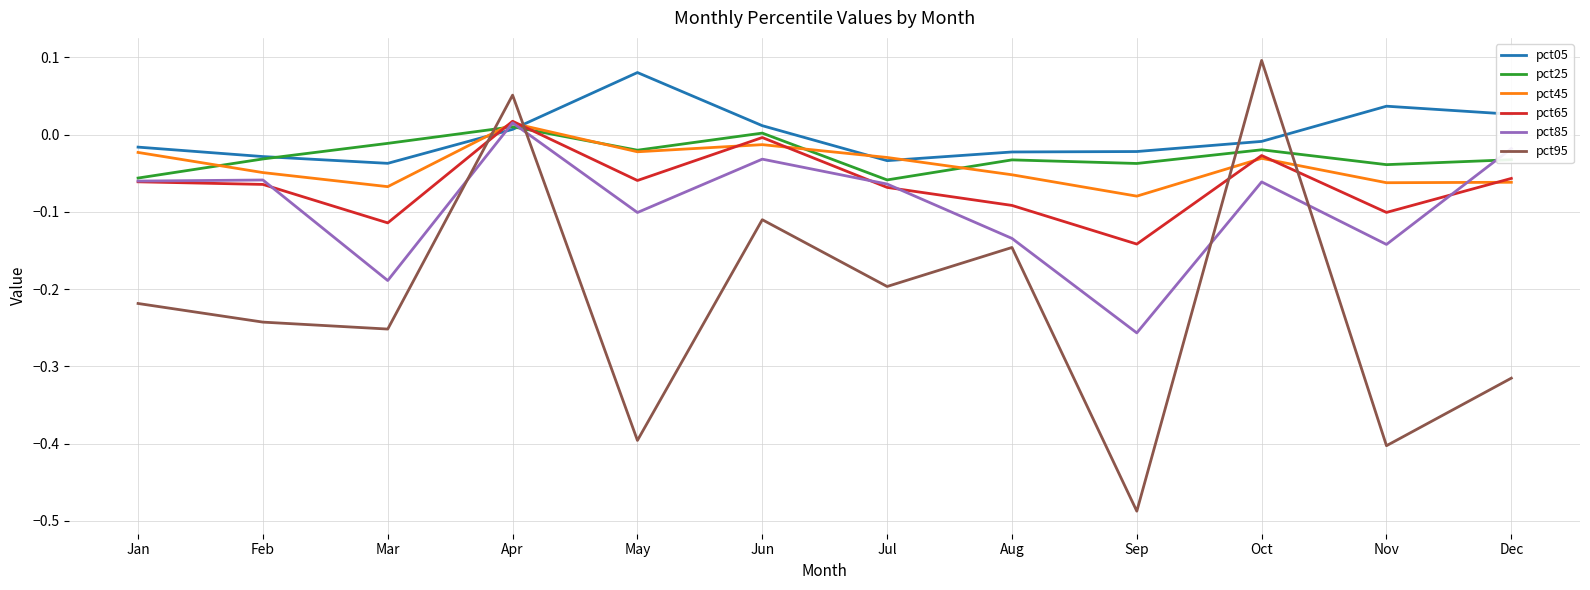

Is it true that pct05 equals -0.0 at Oct?

True